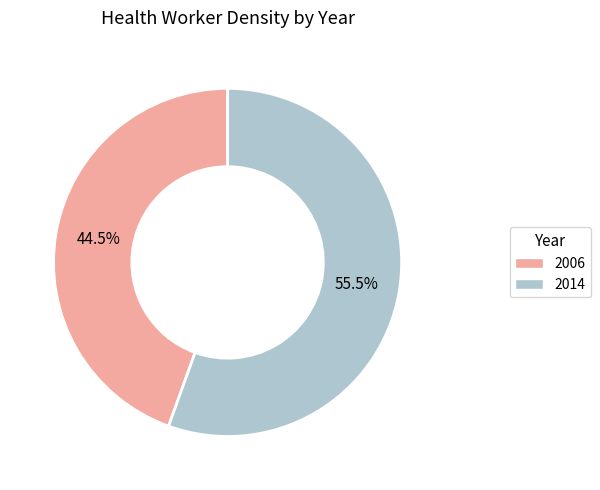

What is the ratio of the value at 2006 to the value at 2014?

0.8